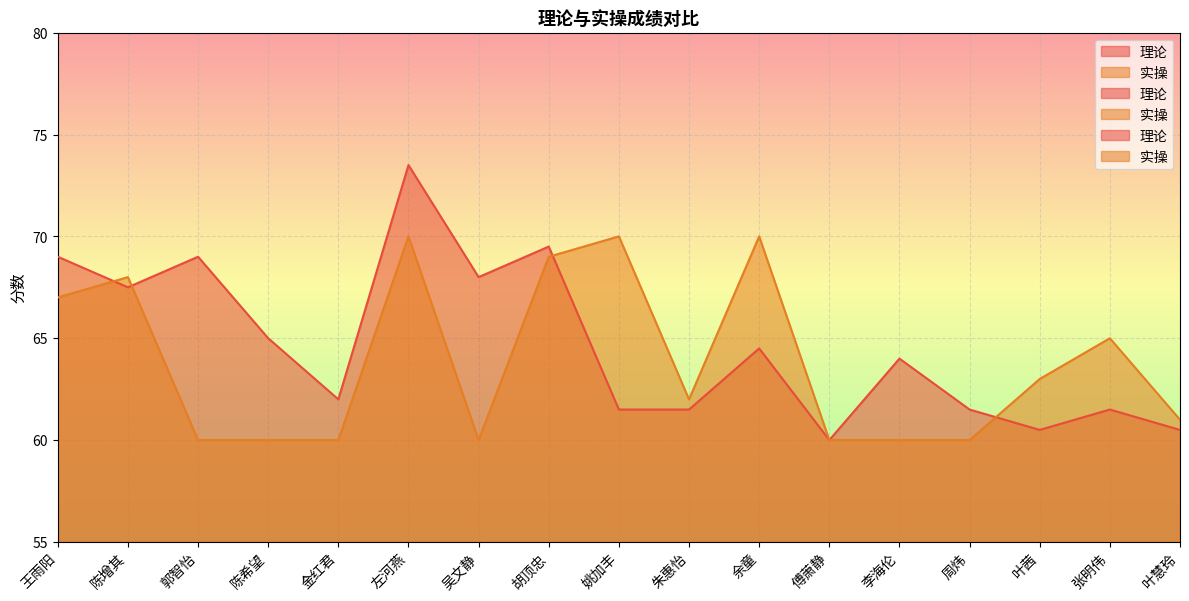

What is the difference between the maximum and minimum values in the 理论 series?

13.5